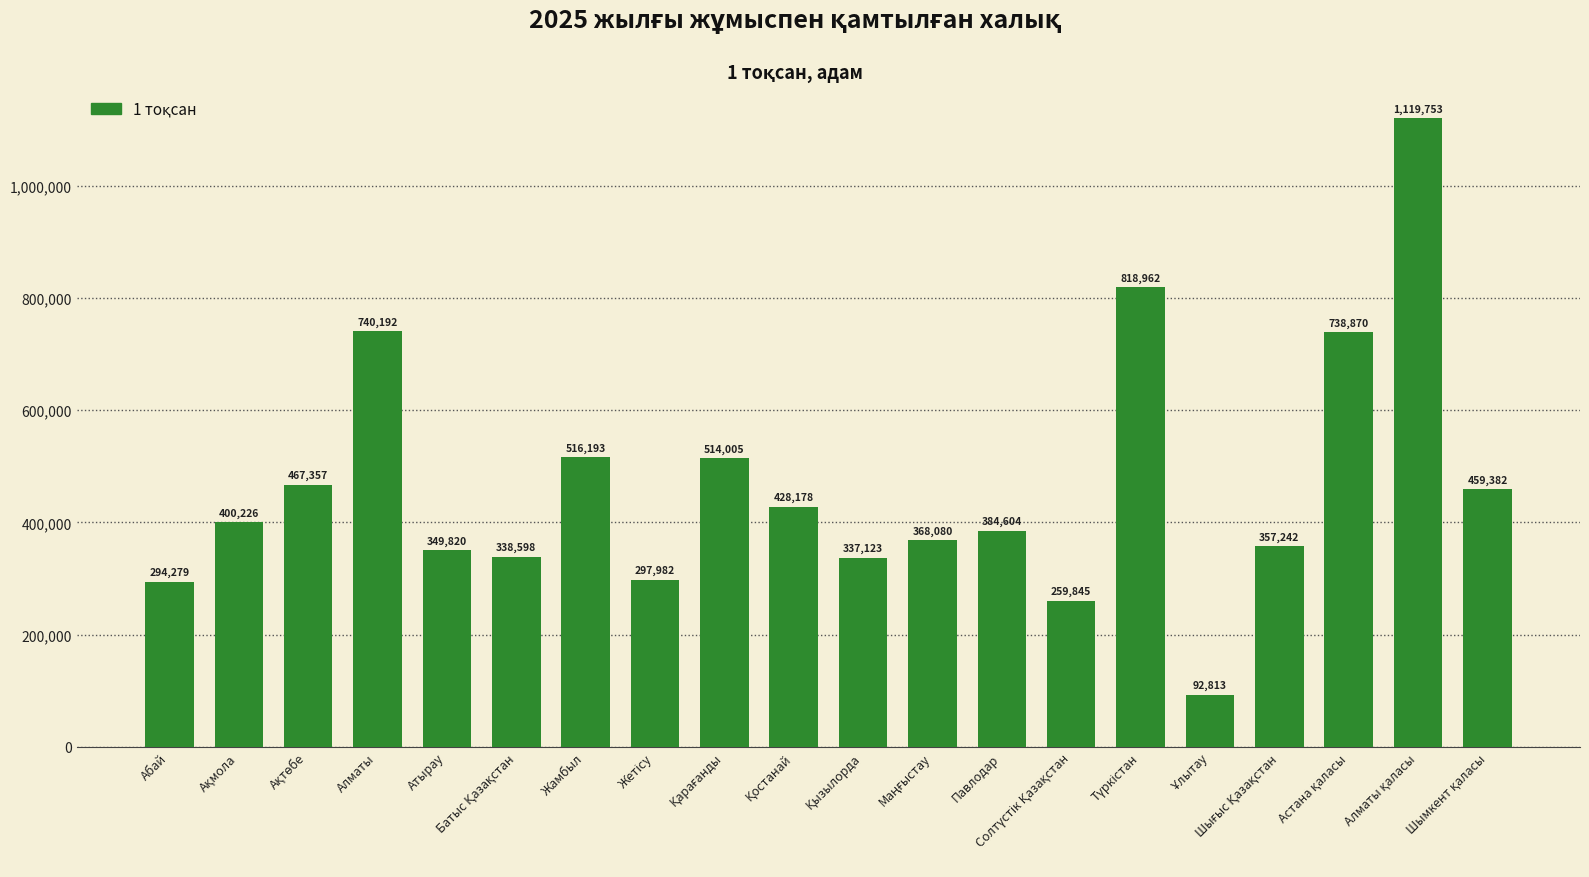

What is the value of the 16th bar from the left?

92813